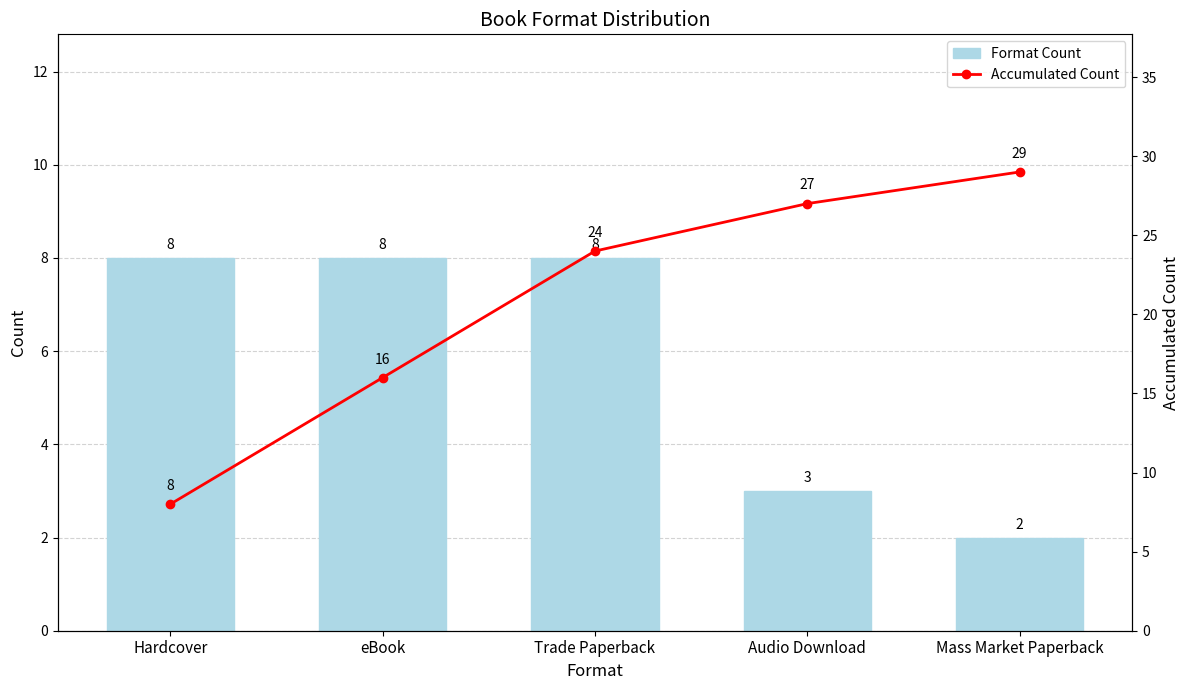

What is the total value across all series at Hardcover?

16